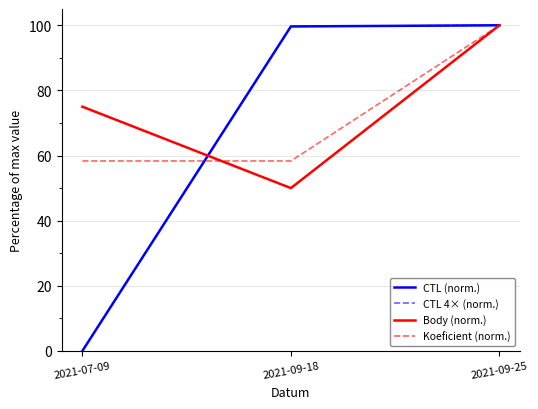

Does the chart have visible grid lines?

Yes